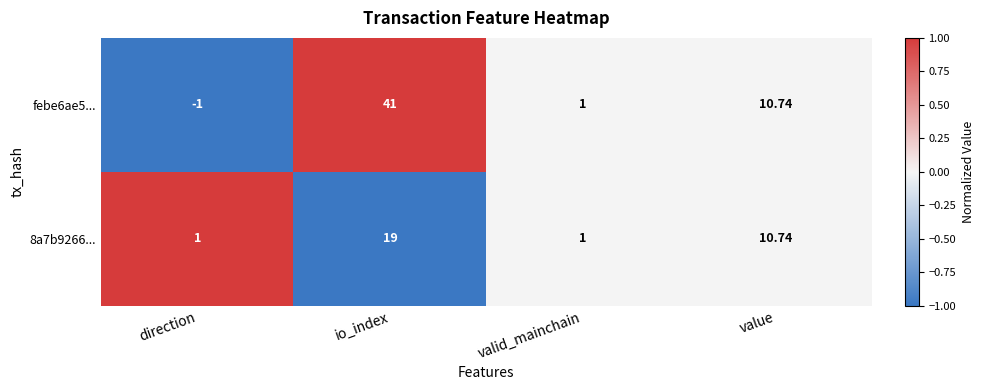

At which label does febe6ae5... first exceed 10?

io_index